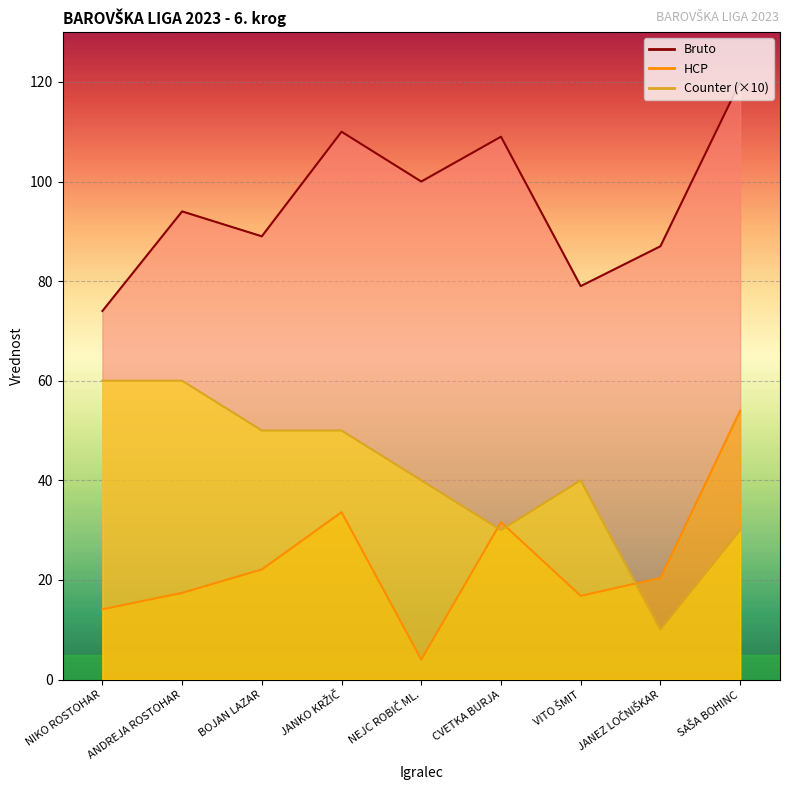

True or false: Bruto and HCP intersect in this chart.

False